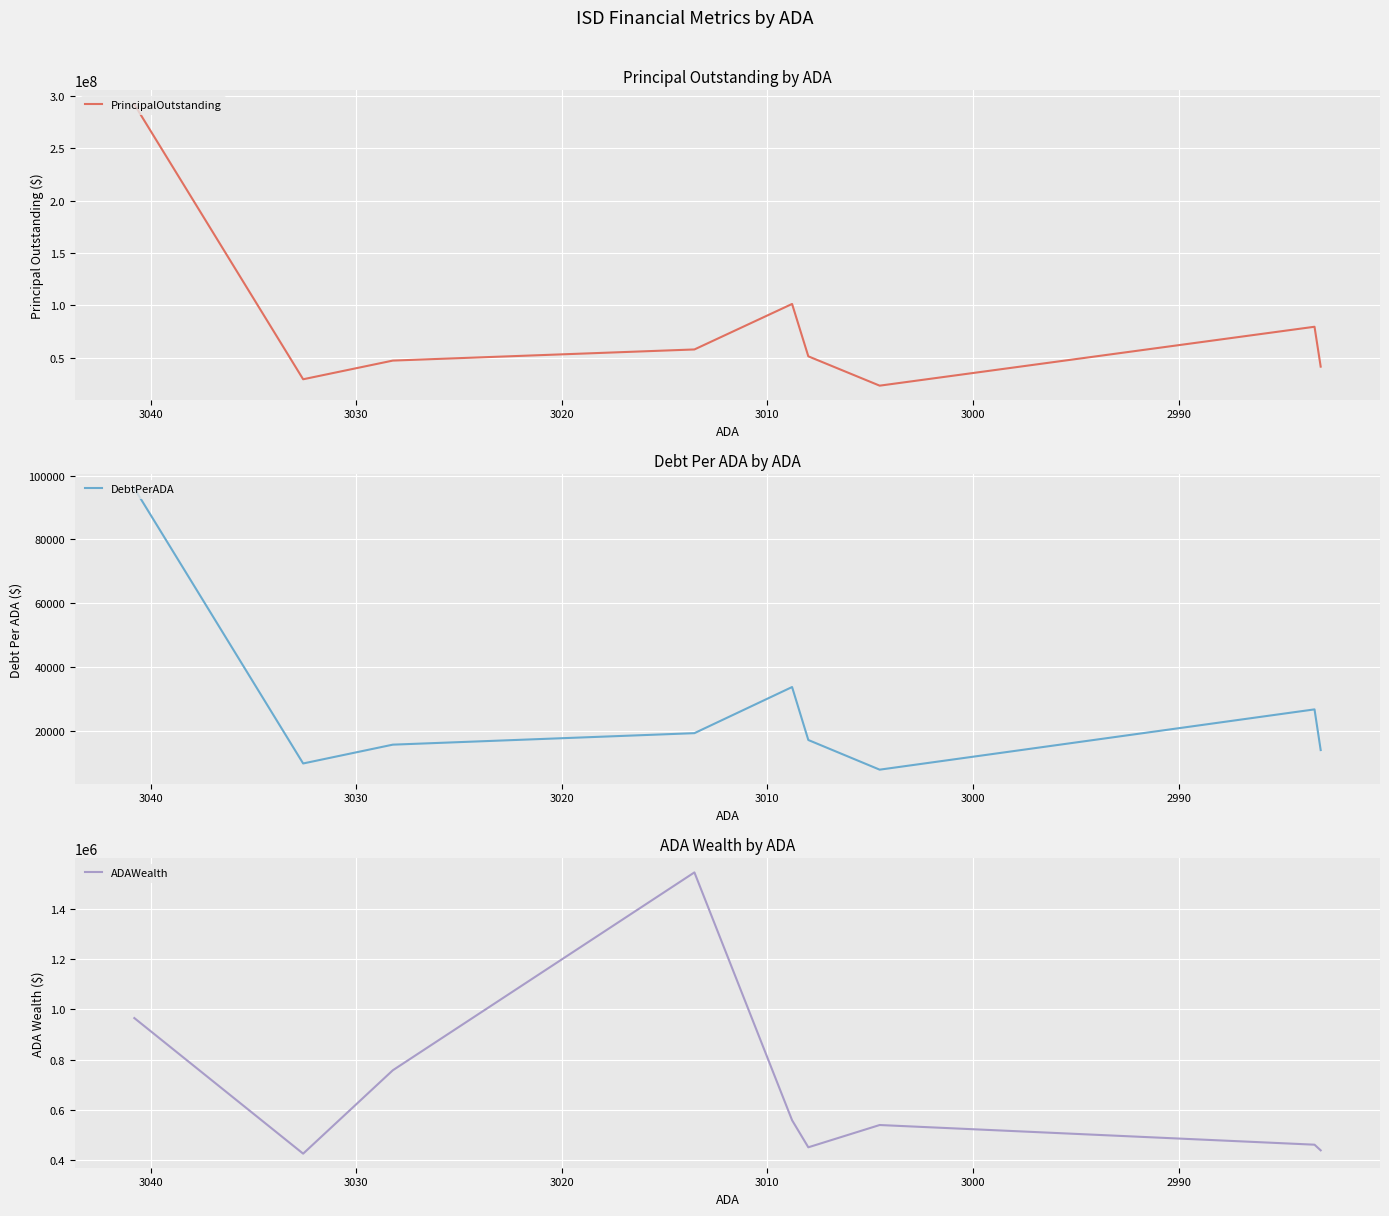

The PrincipalOutstanding series shows 15649609.7 at 3030. True or false?

False